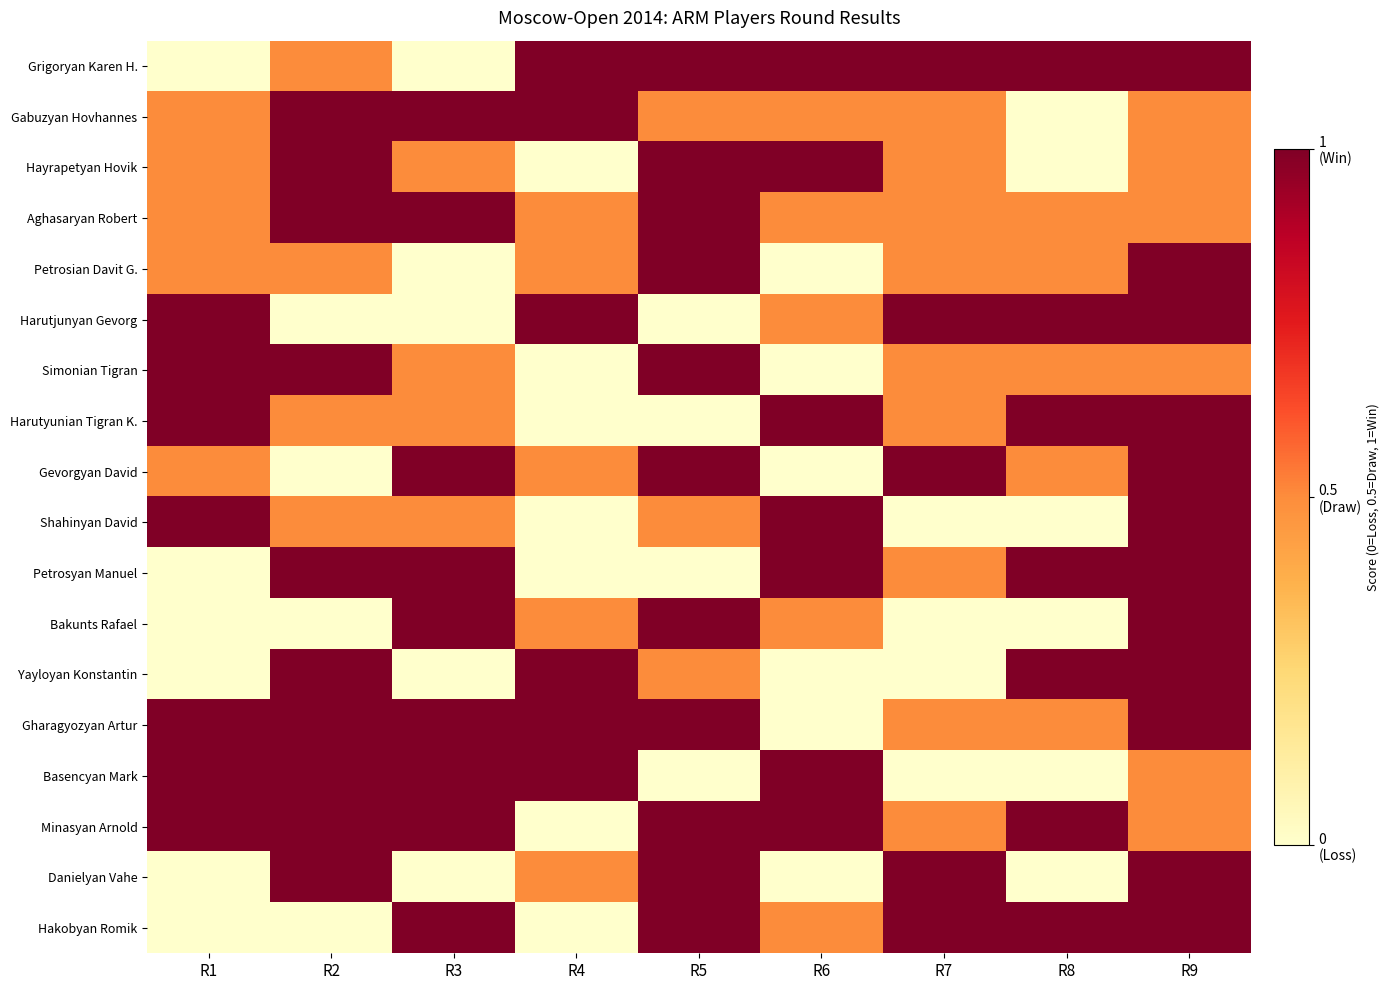

How many categories are shown in the chart?

9